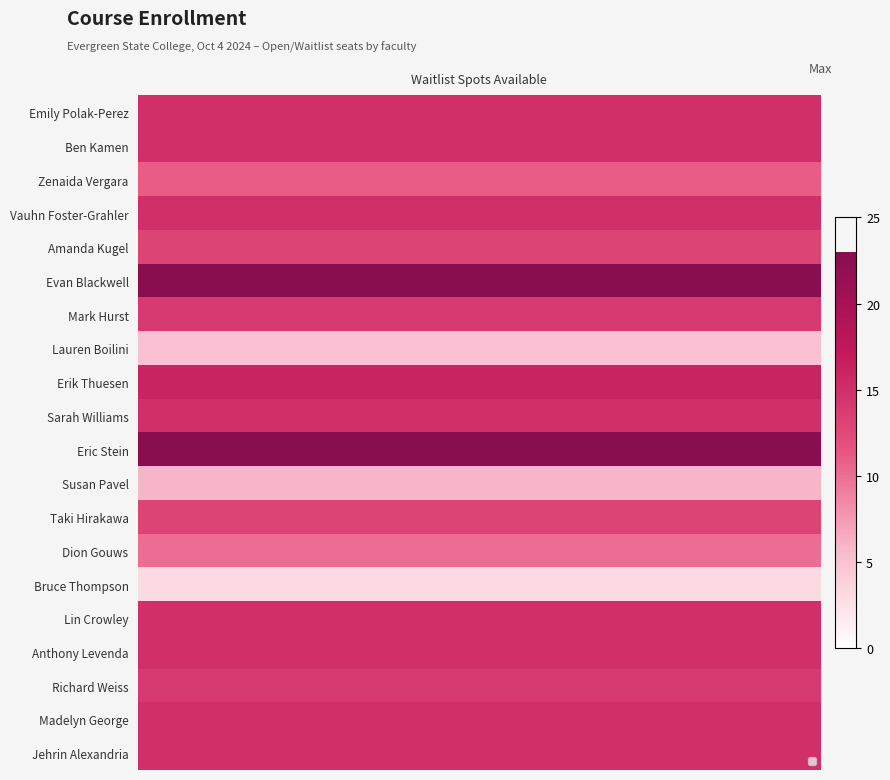

Count the number of data series in this chart.

20